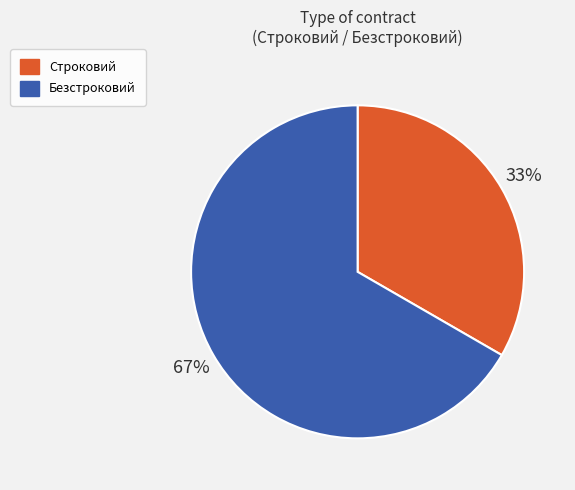

Is there a majority slice in this chart?

Yes